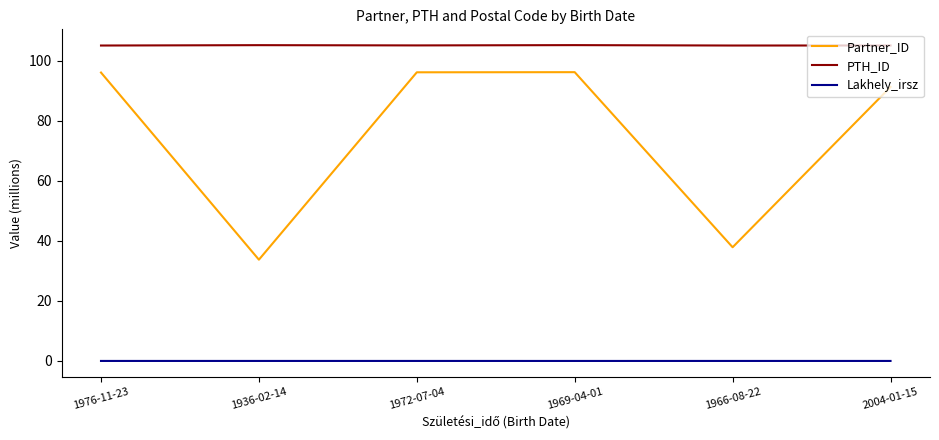

True or false: Lakhely_irsz and Partner_ID intersect in this chart.

False